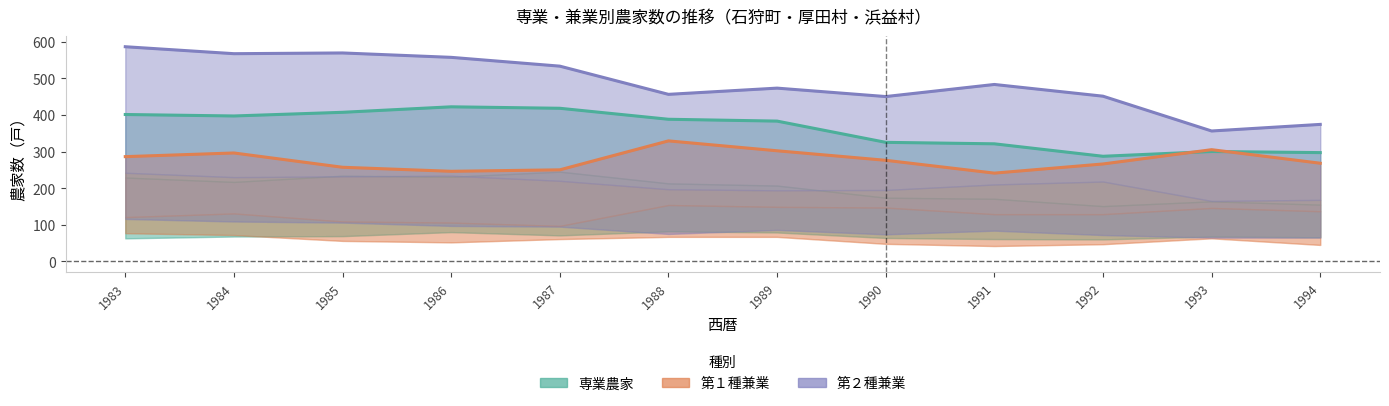

True or false: 専業農家 and 第２種兼業 cross at least once.

False